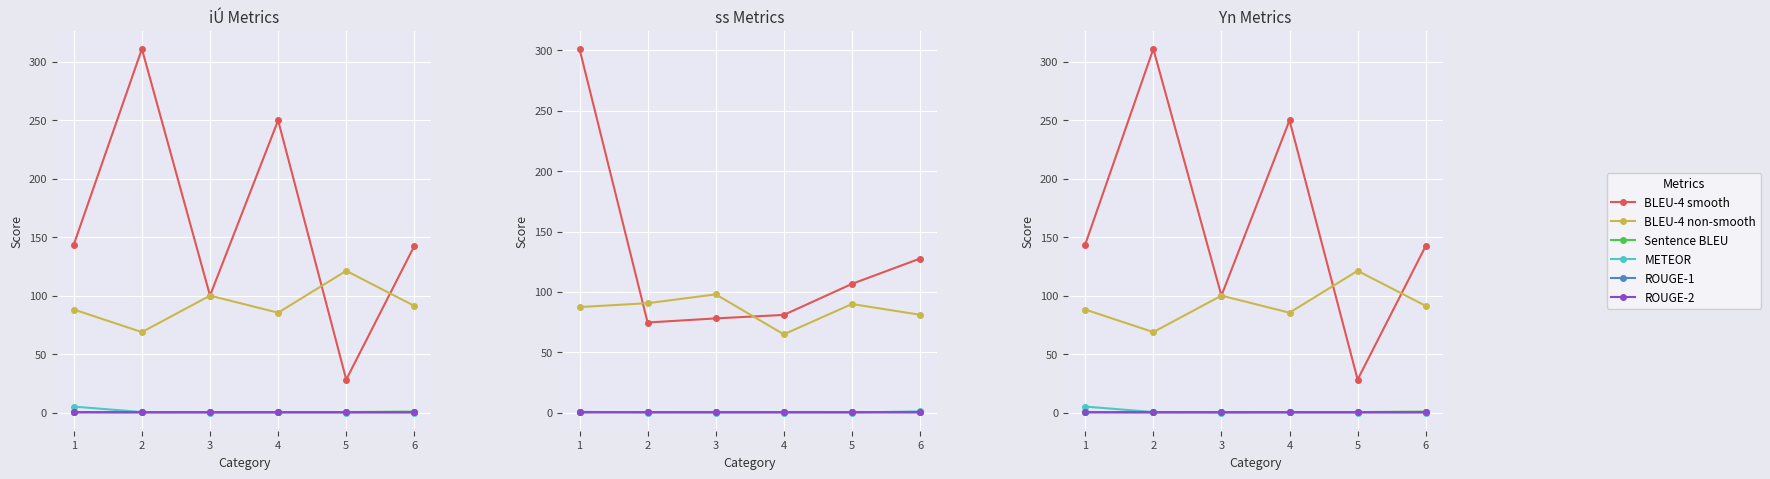

What is the value of the BLEU-4 non-smooth point at the 6th from the left?

91.2